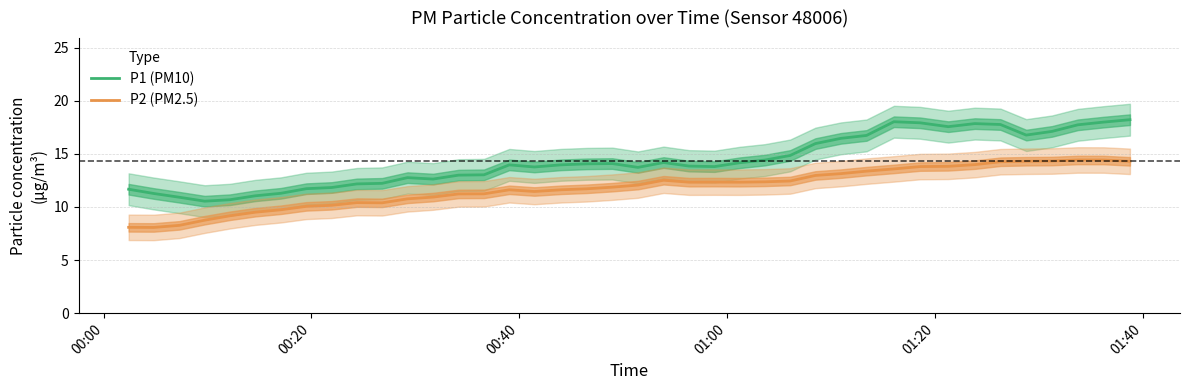

What is the value of the P1 (PM10) point at the 21st from the left?

13.7